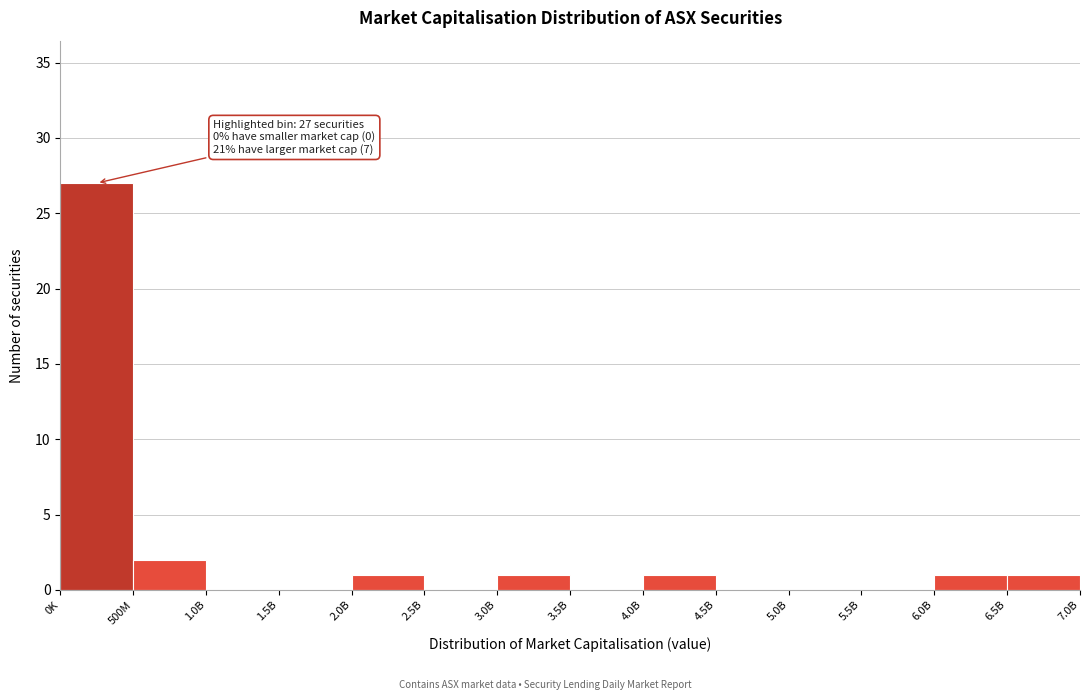

Reading left to right, extract all data points from this chart.

0K=27	500M=2	1.0B=0	1.5B=0	2.0B=1	2.5B=0	3.0B=1	3.5B=0	4.0B=1	4.5B=0	5.0B=0	5.5B=0	6.0B=1	6.5B=1